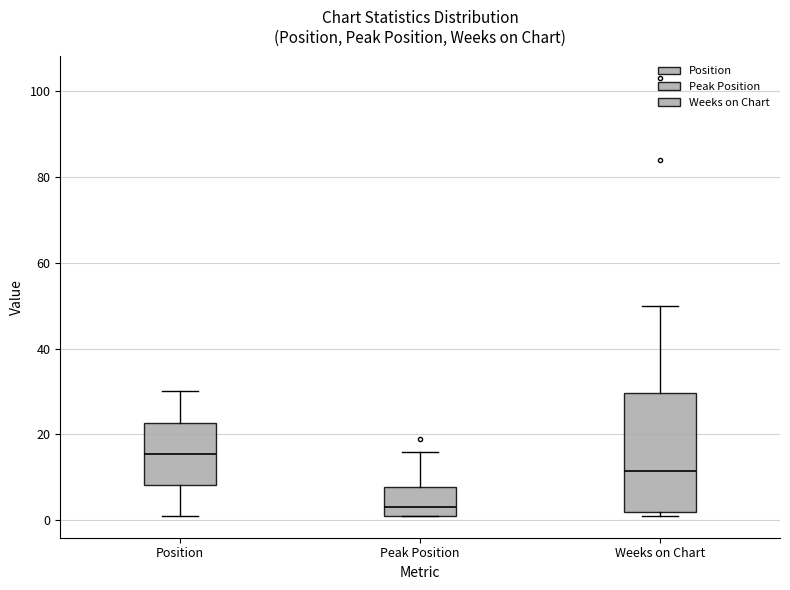

Where is the lower edge of the box for Peak Position on the y-axis? The values are not printed on the chart, so give them approximately, as read against the axis.

2